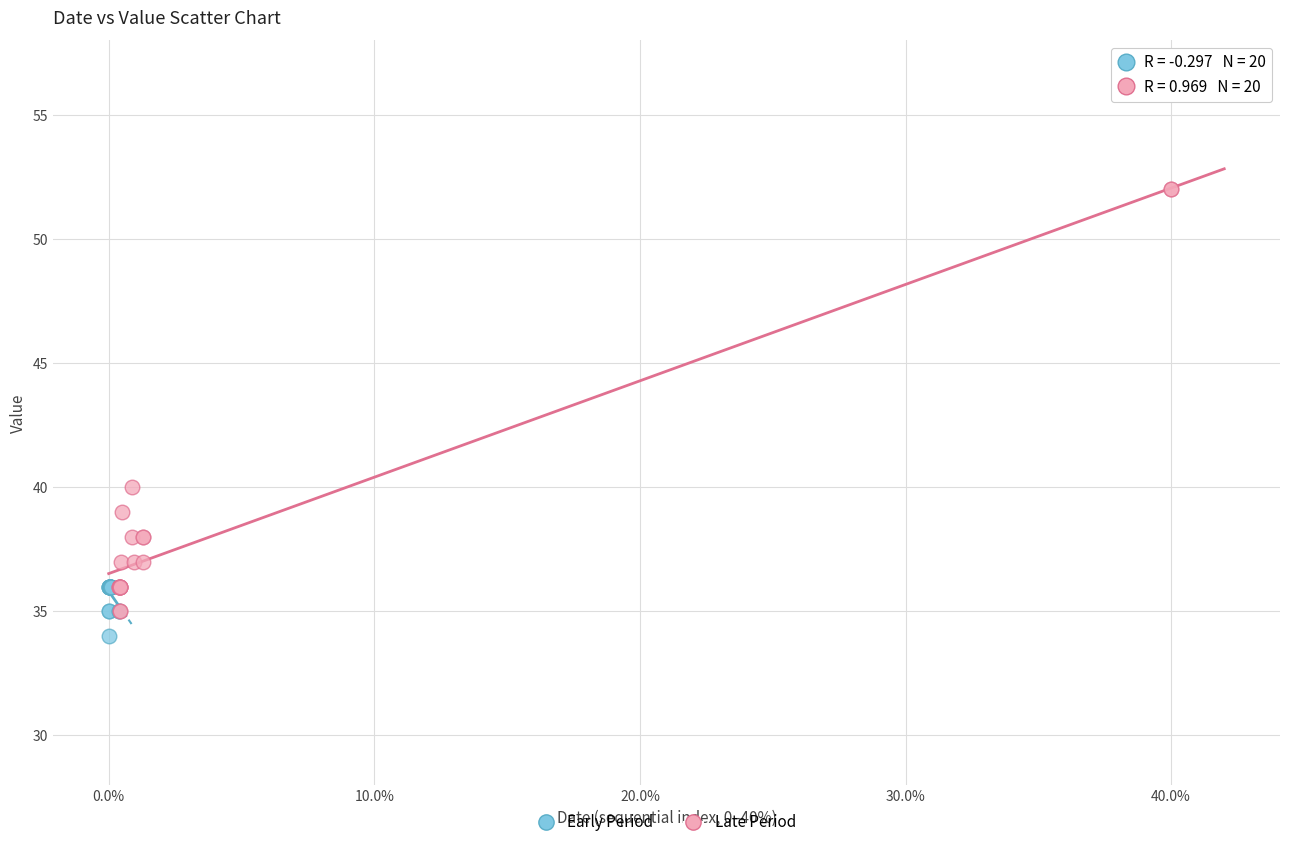

What are all the series names shown in the legend?

Early Period, Late Period